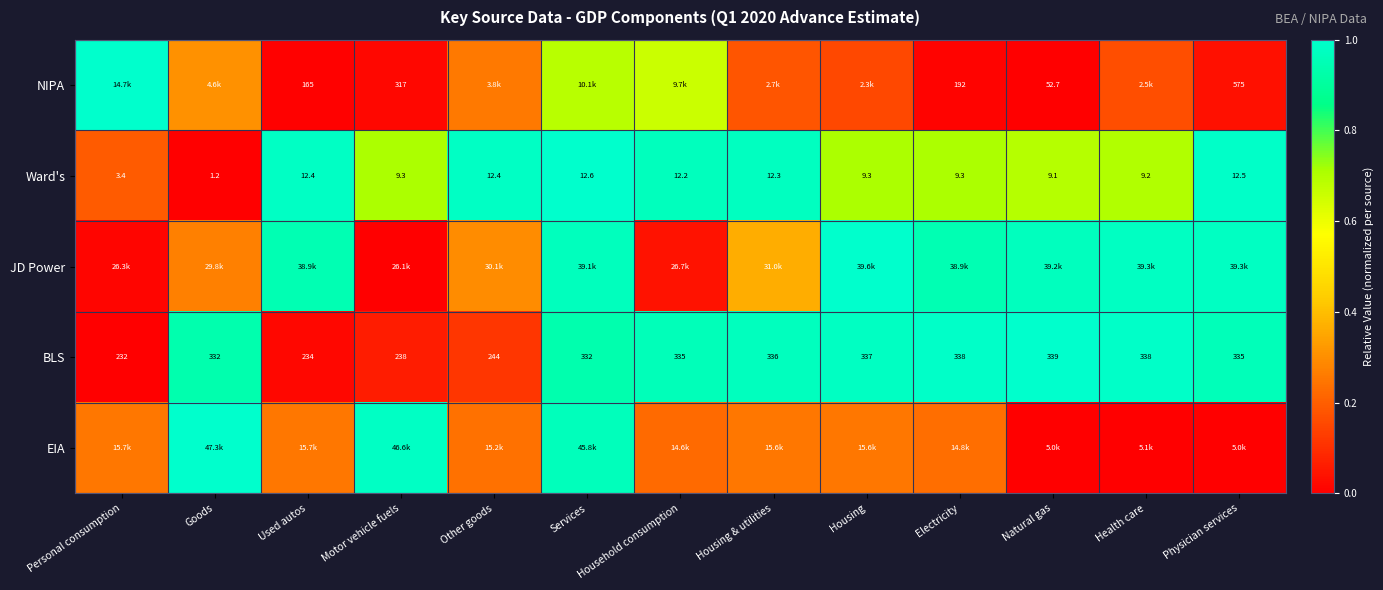

At which label does Ward's first exceed 9?

Used autos